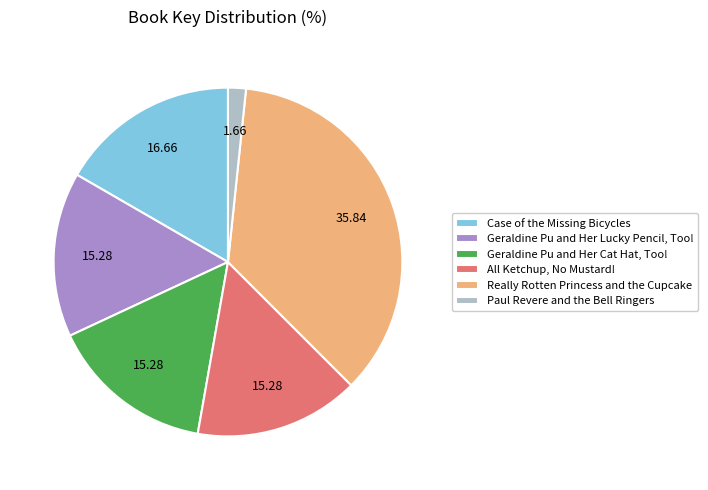

Does Geraldine Pu and Her Lucky Pencil, Too! represent more than half of the total?

No